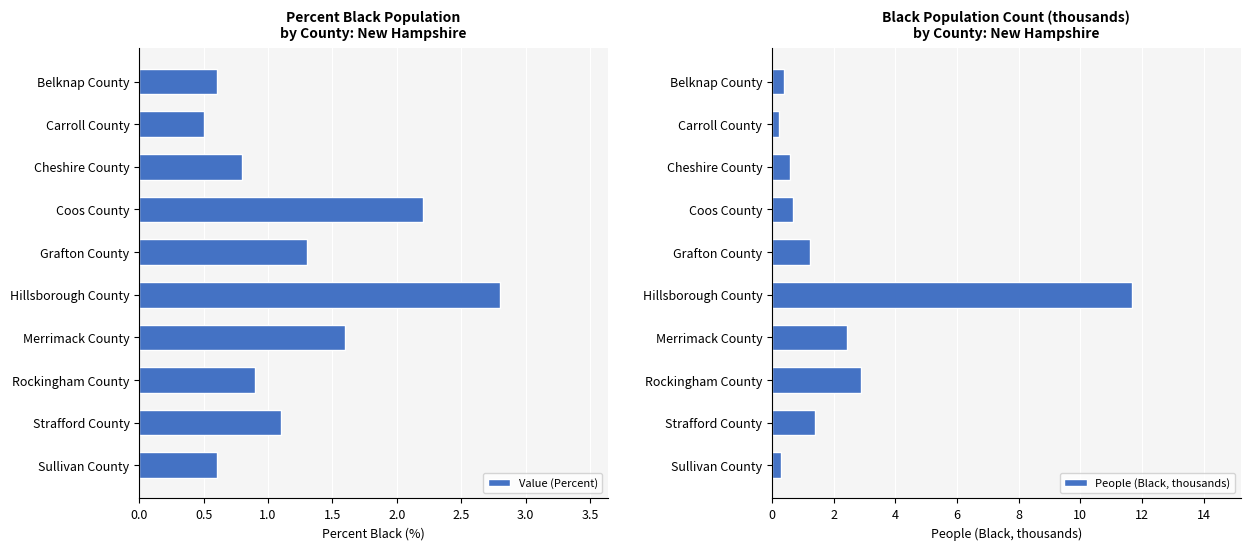

Rank the series by their average value, from lowest to highest.

Value (Percent), People (Black, thousands)